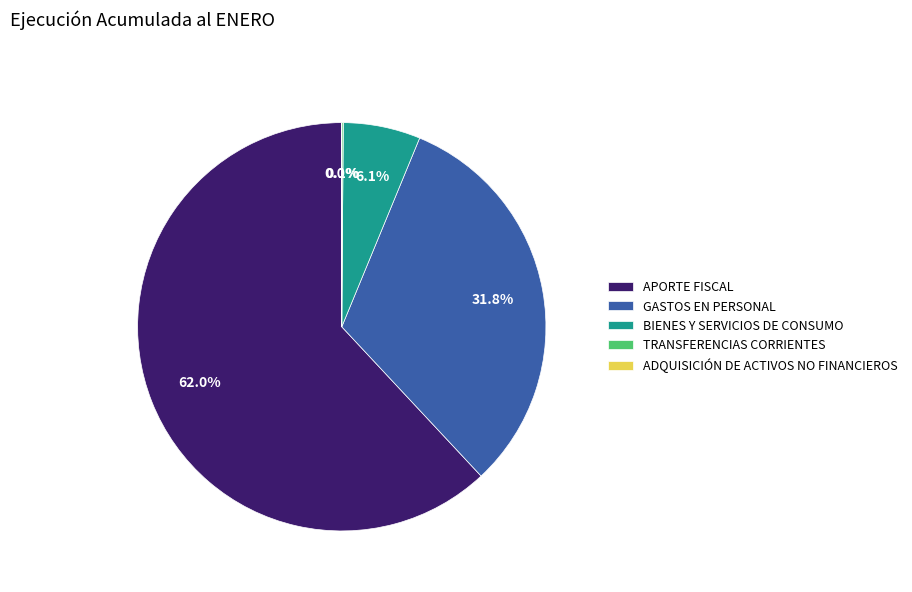

True or false: GASTOS EN PERSONAL accounts for 20% of the total.

False